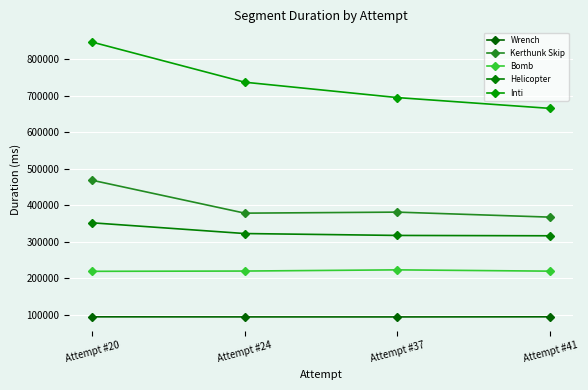

Is the value of Wrench at Attempt #37 greater than the value of Helicopter at Attempt #20?

No